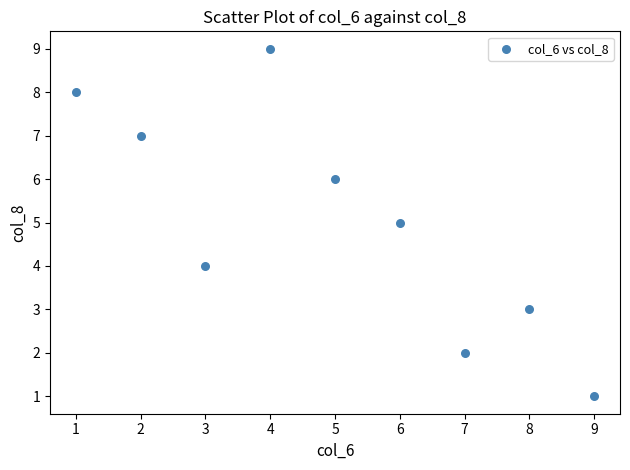

What is the range of X values (max minus min)?

8